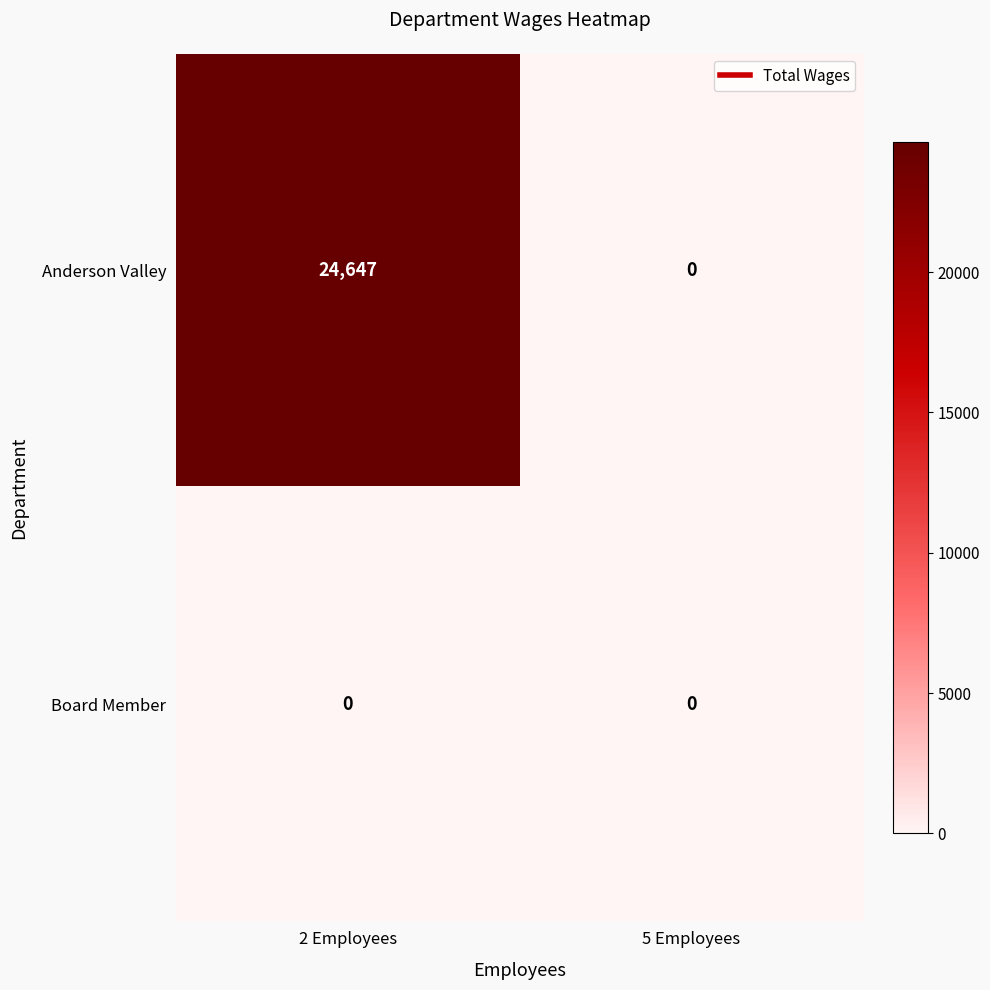

What is the total value across all series at 2 Employees?

24647